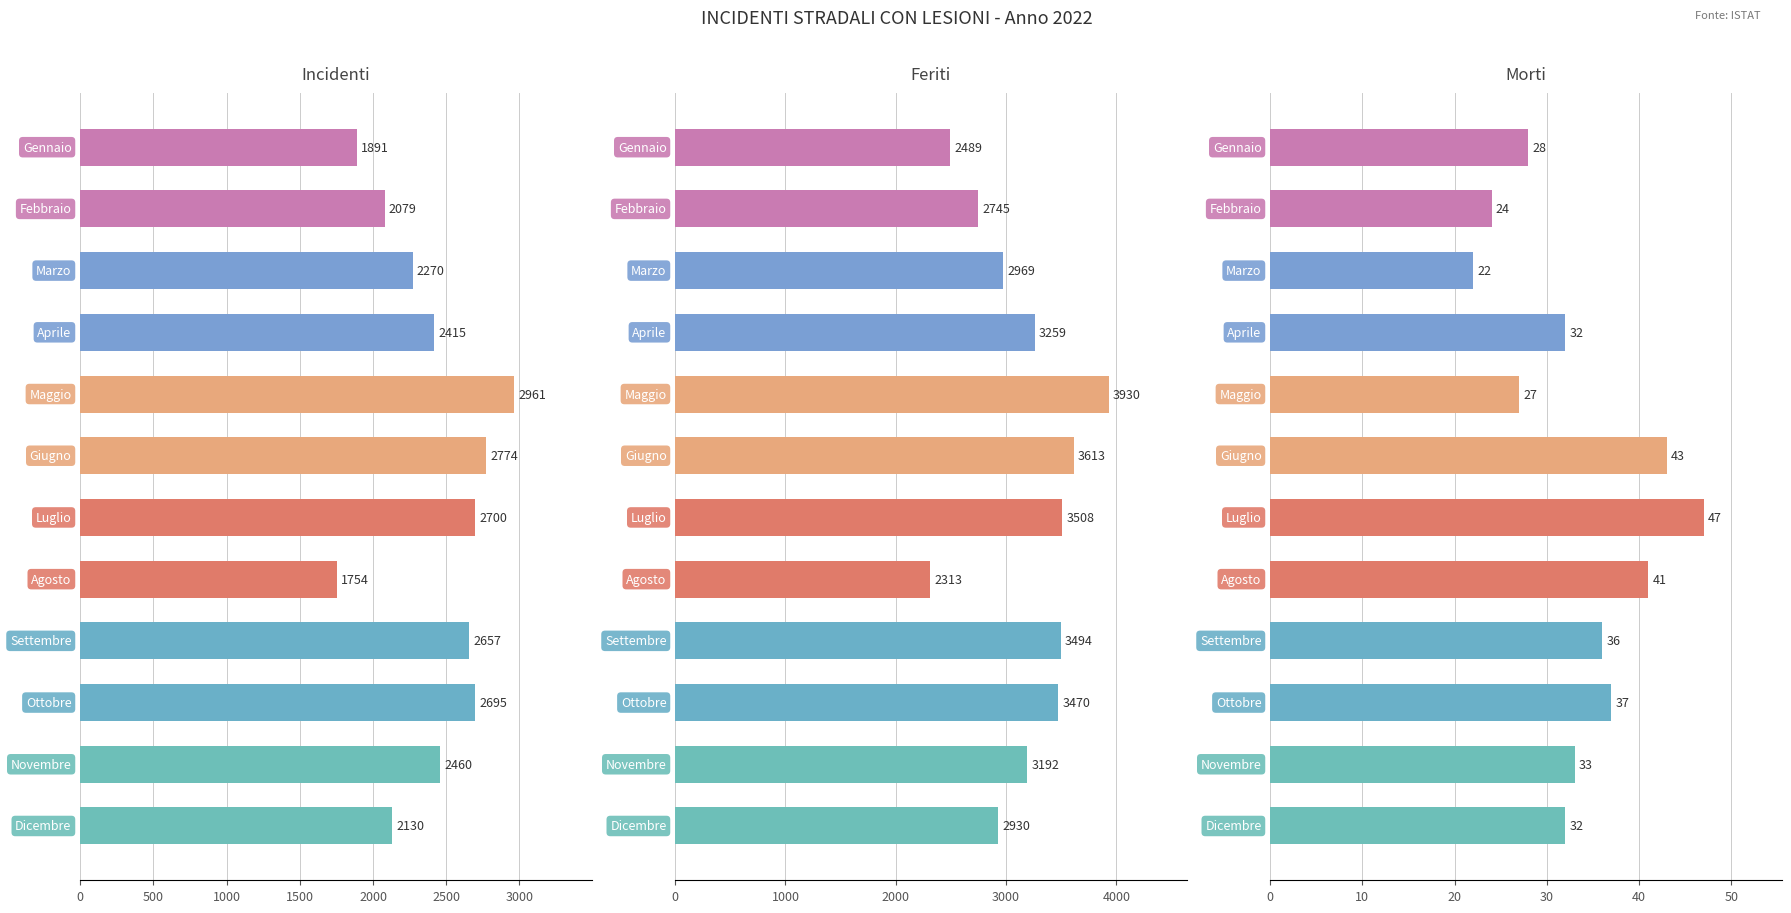

List the series in order of their overall mean, highest first.

Feriti, Incidenti, Morti